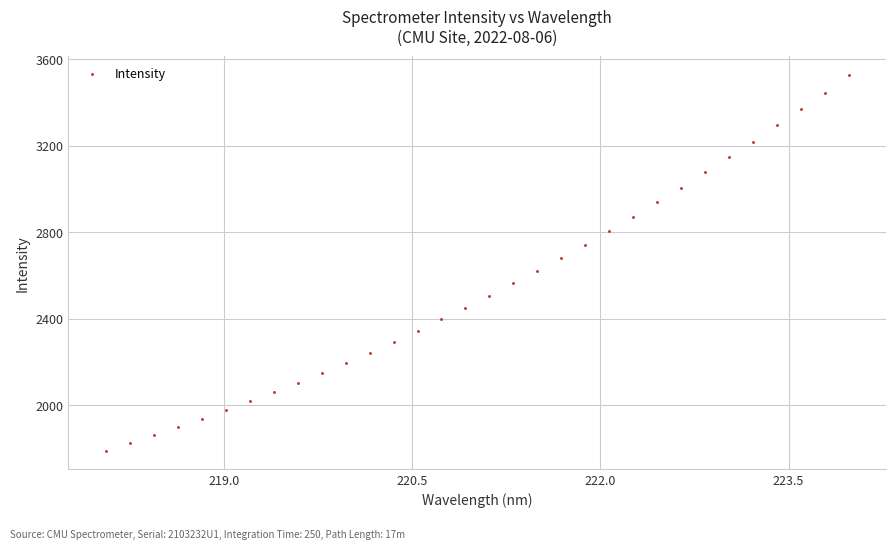

What is the range of Y values (max minus min)?

1739.0